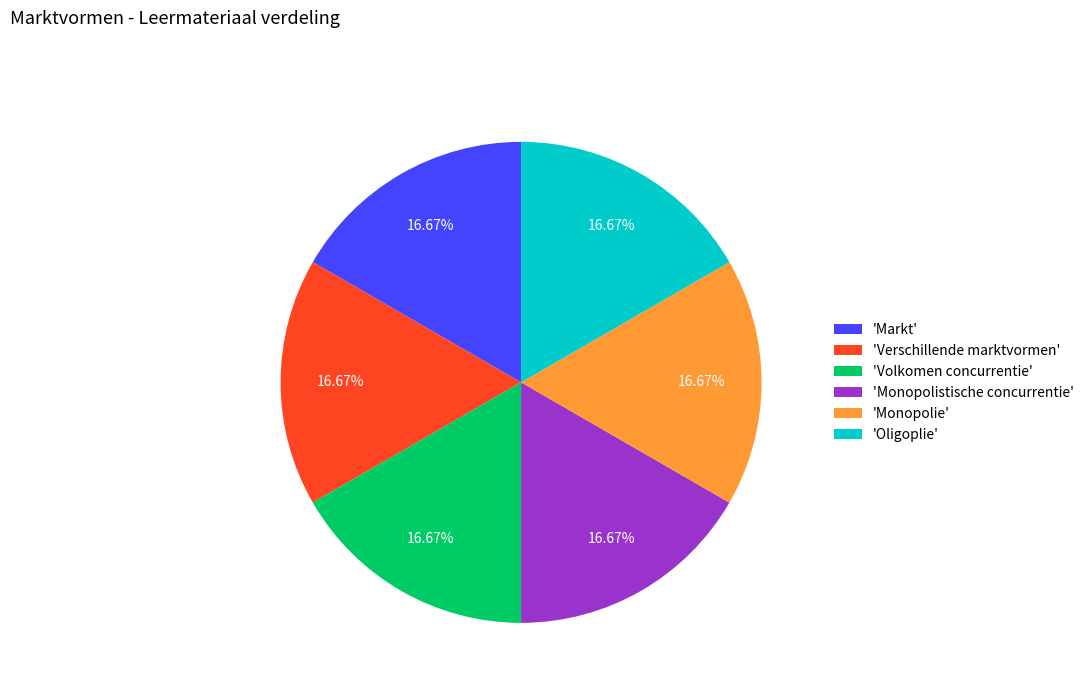

Does any single category account for the majority?

No